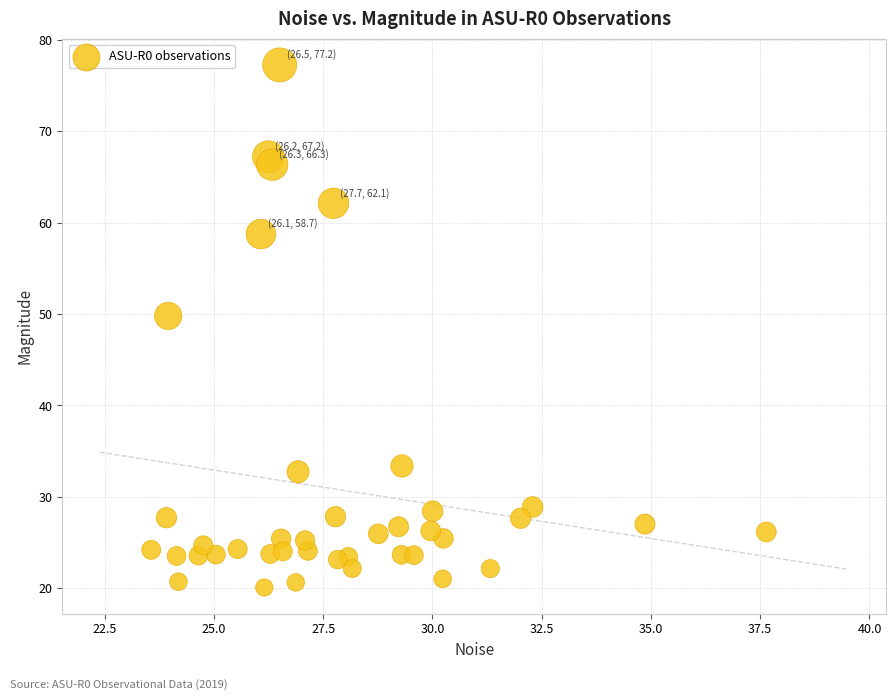

What Y value in the scatter plot is closest to 48?

49.8